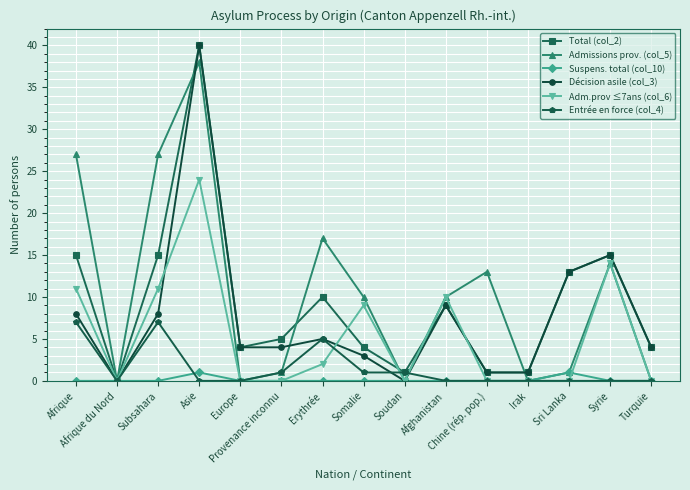

At which category does the chart reach its peak across all series?

Asie